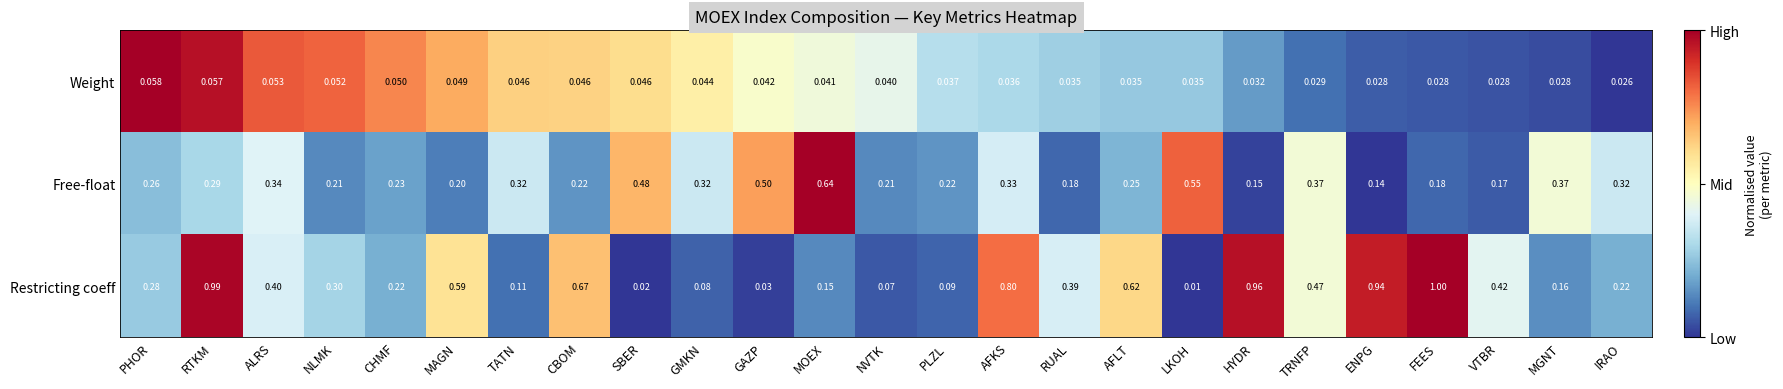

Rank the series by their average value, from lowest to highest.

Weight, Free-float, Restricting coeff